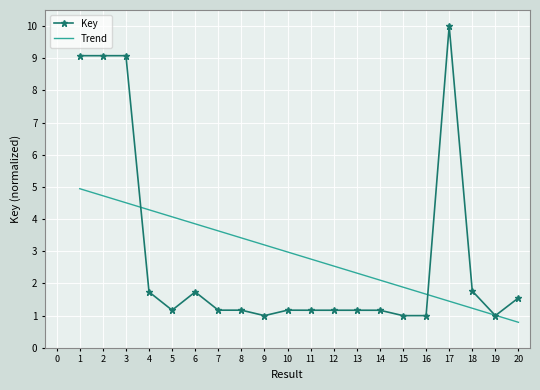

What is the minimum value for Key?

1.0